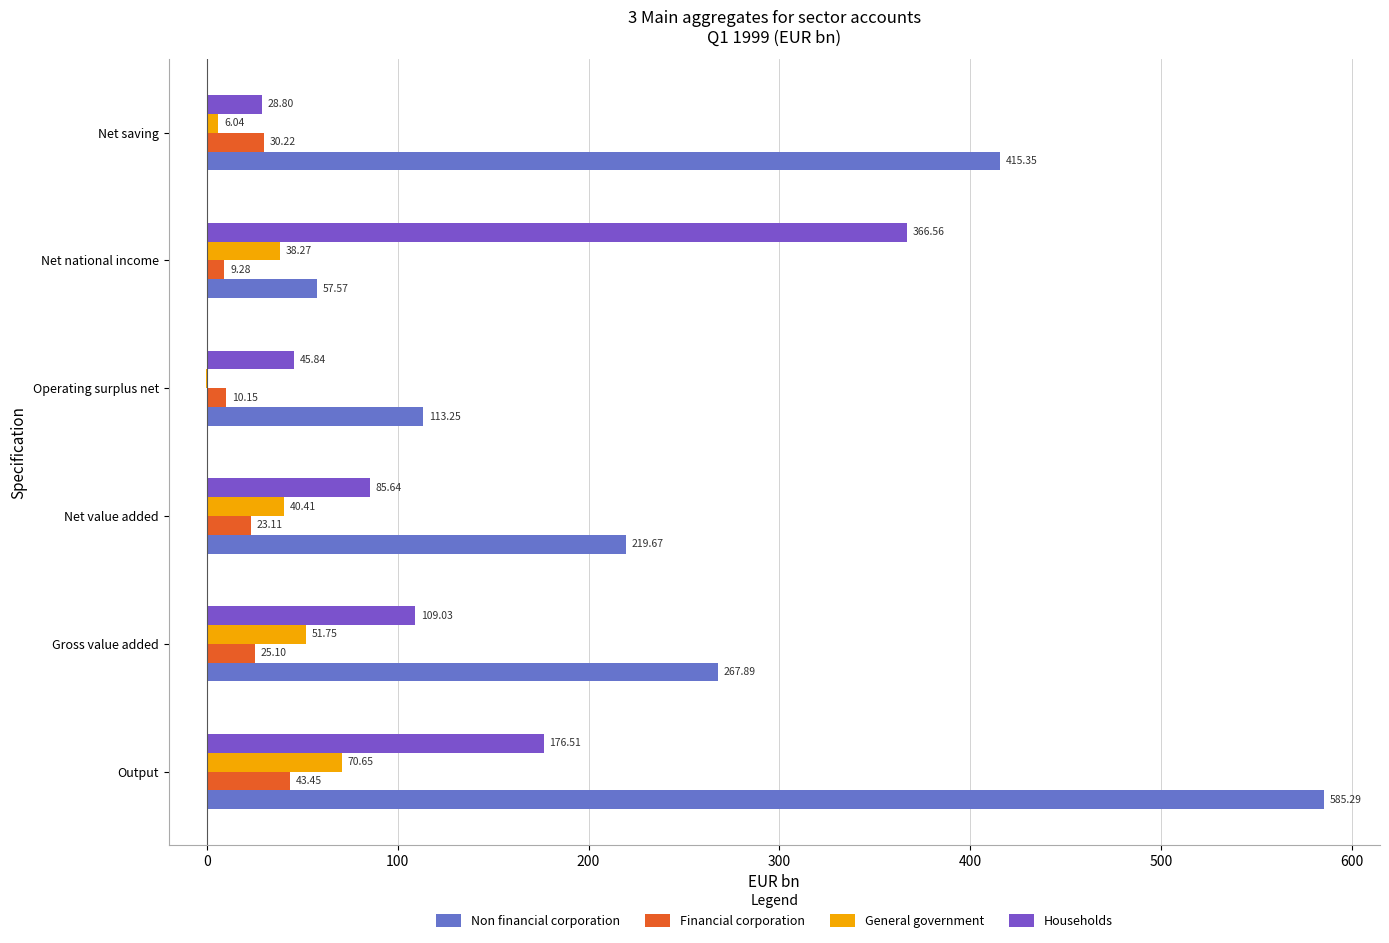

How many distinct data groups are displayed?

4